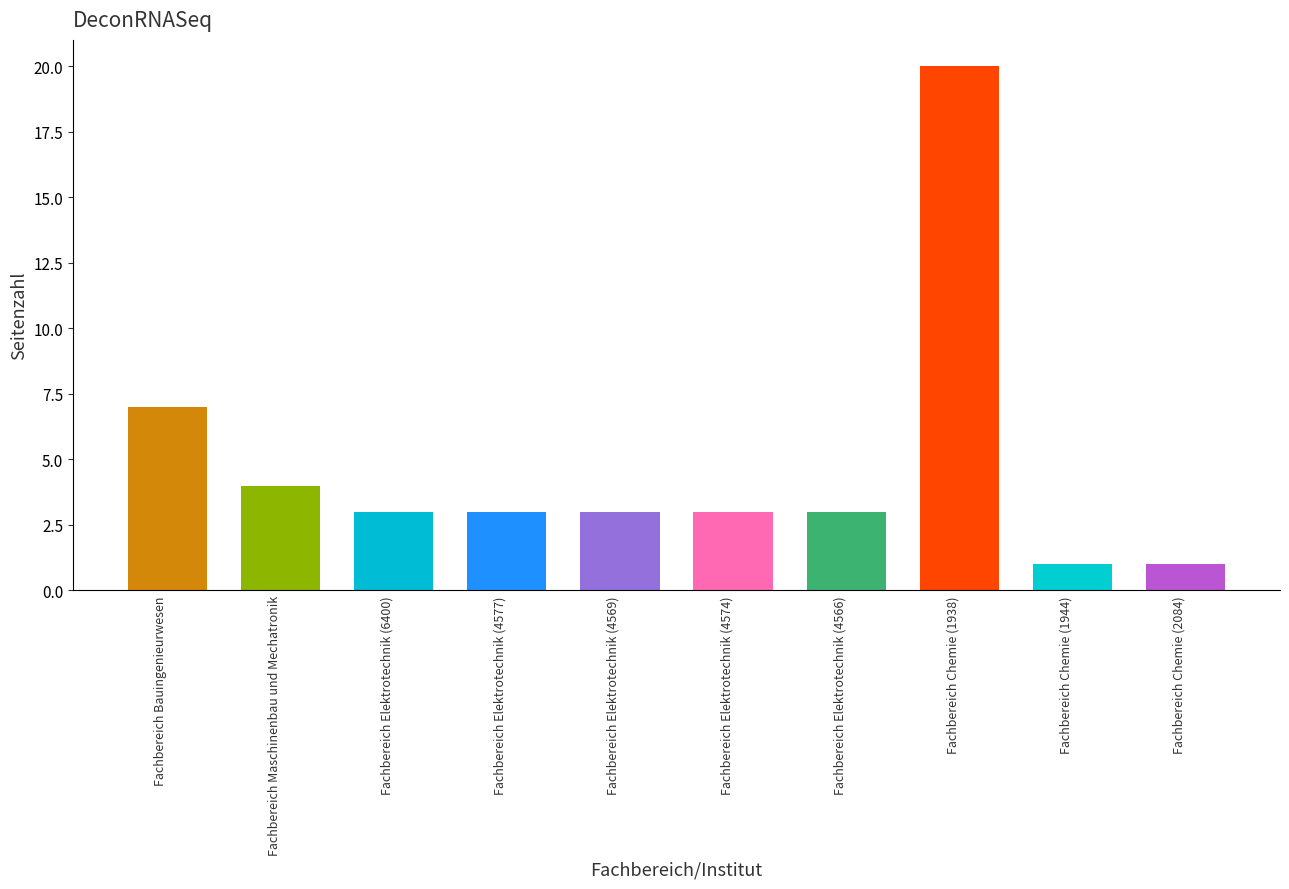

How many bars are there in total?

10